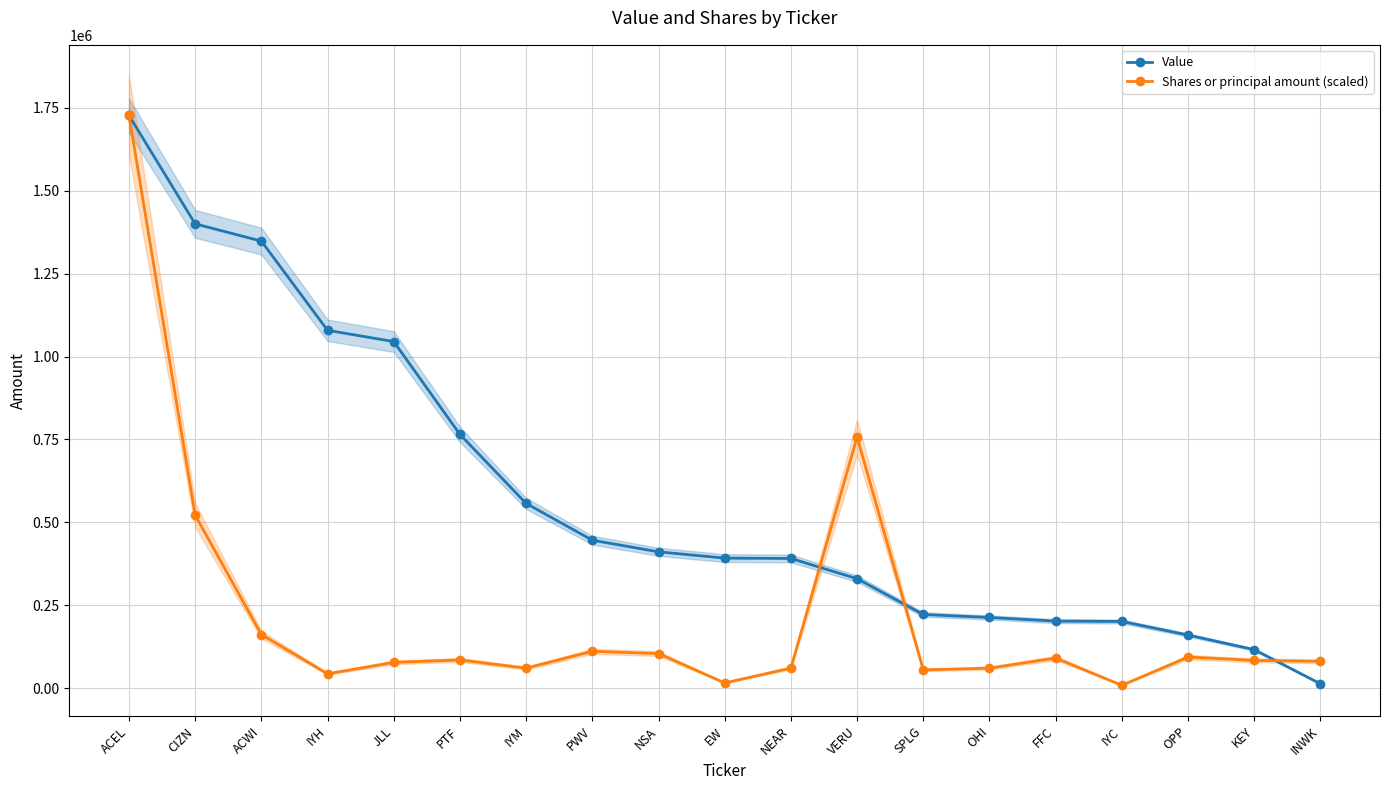

What is the minimum value for Shares or principal amount (scaled)?

8525.3